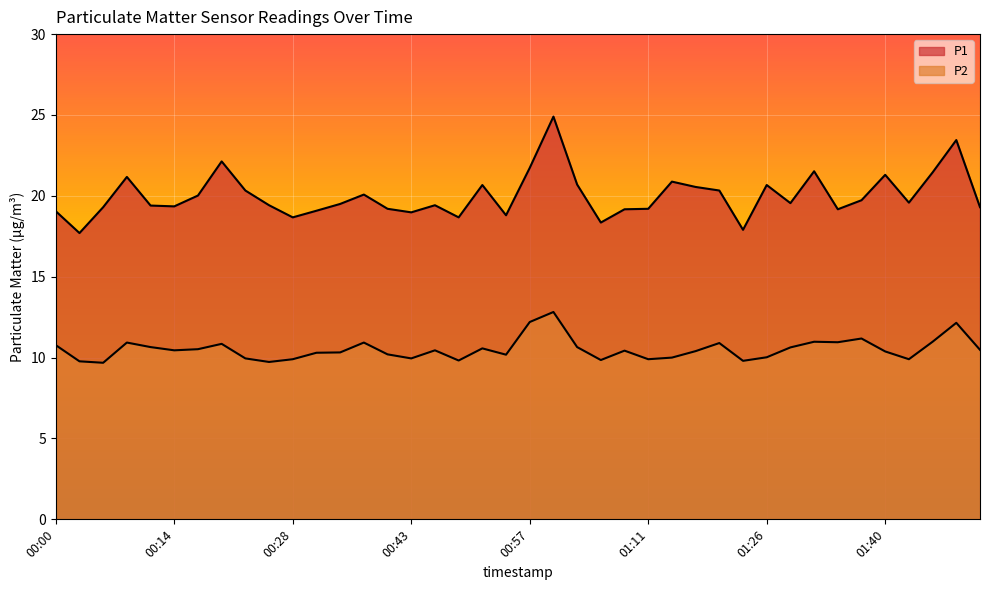

Reading left to right, transcribe all the data shown in this chart.

P1: 19.1	17.7	19.3	21.2	19.4	19.4	20.0	22.1	20.3	19.4	18.7	19.1	19.5	20.1	19.2	19.0	19.4	18.7	20.7	18.8	21.7	24.9	20.7	18.4	19.2	19.2	20.9	20.6	20.3	17.9	20.7	19.6	21.5	19.2	19.7	21.3	19.6	21.4	23.4	19.3
P2: 10.8	9.8	9.7	10.9	10.7	10.4	10.5	10.8	9.9	9.7	9.9	10.3	10.3	10.9	10.2	9.9	10.4	9.8	10.6	10.2	12.2	12.8	10.7	9.8	10.4	9.9	10.0	10.4	10.9	9.8	10.0	10.6	11.0	10.9	11.2	10.4	9.9	11.0	12.2	10.5